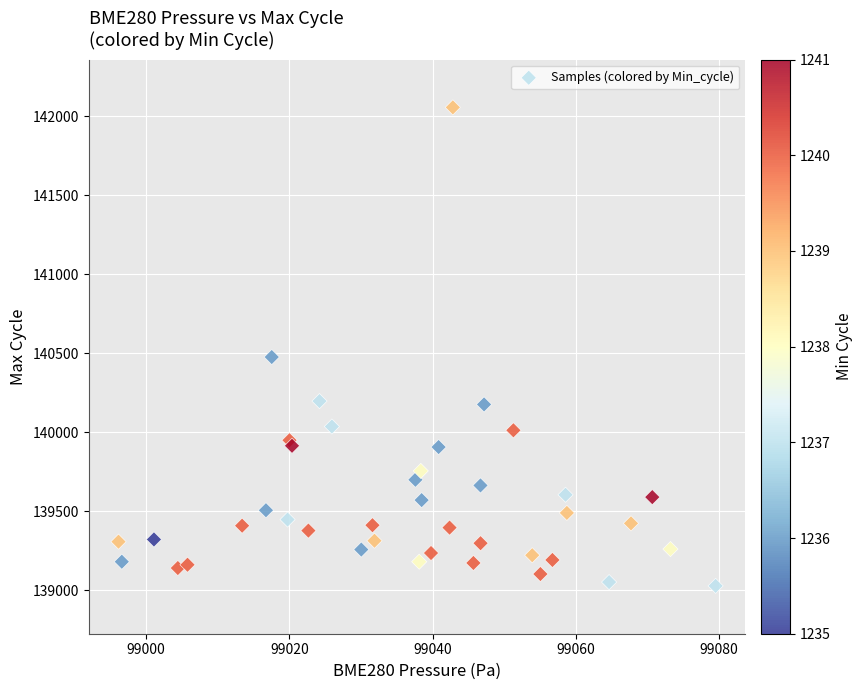

What Y value in the scatter plot is closest to 140542?

140476